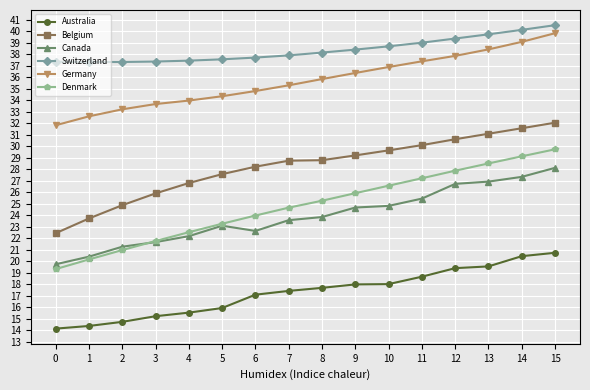

At how many categories does at least one series exceed 28?

16